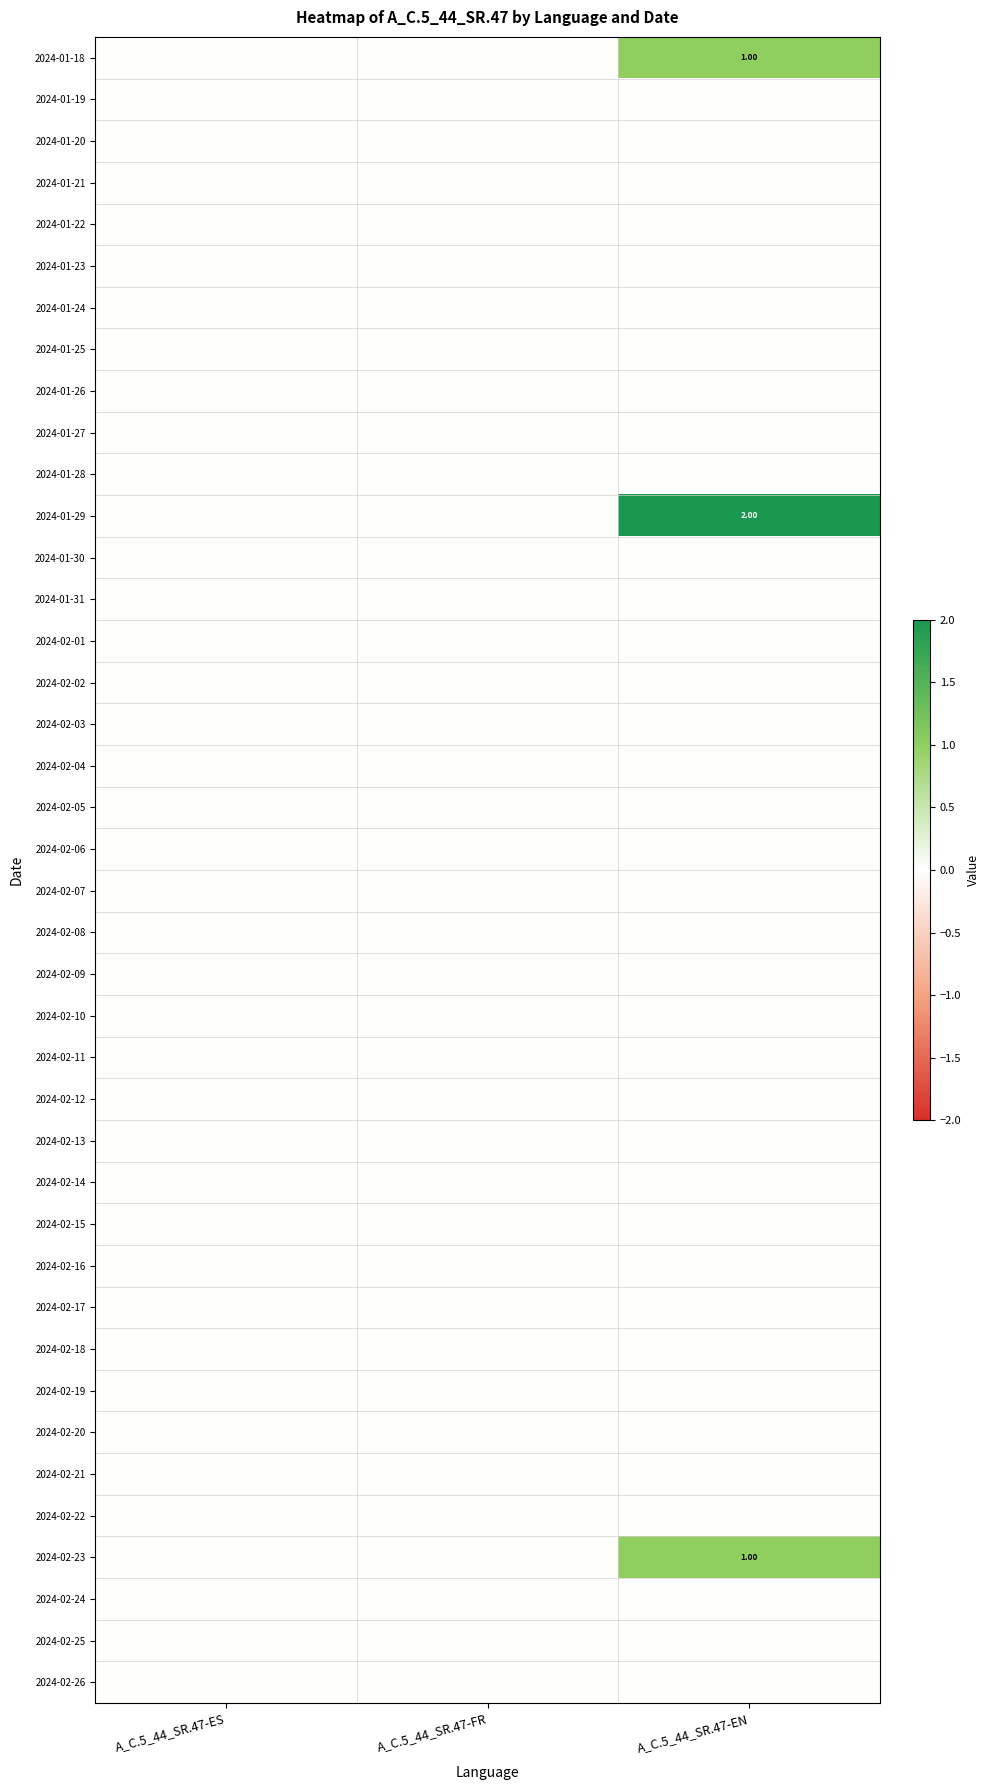

Which series changed the most between A_C.5_44_SR.47-ES and A_C.5_44_SR.47-EN?

2024-01-29